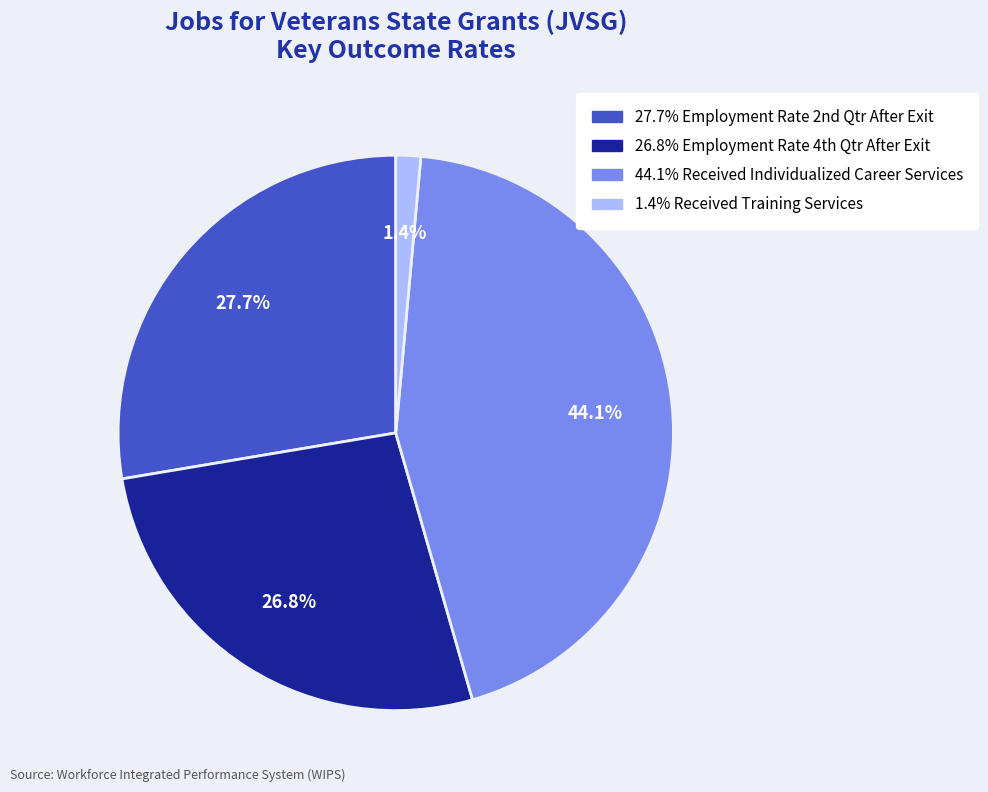

Does any single category account for the majority?

No